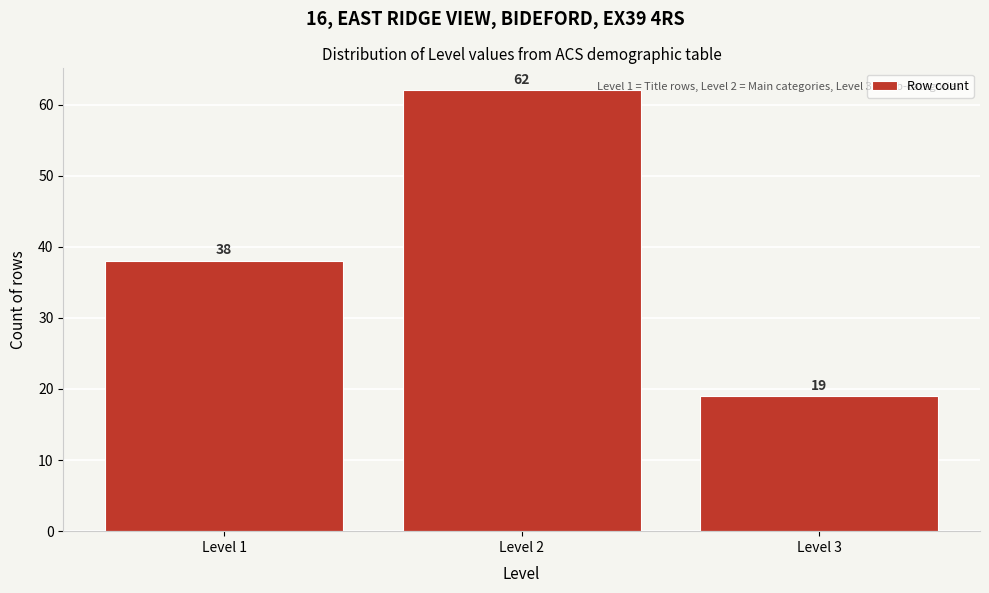

Reading right to left, transcribe all the data shown in this chart.

Level 3=19	Level 2=62	Level 1=38